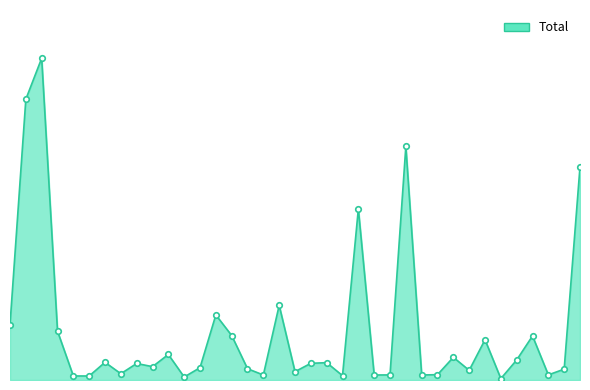

Is this an area chart (filled region under the line)?

Yes